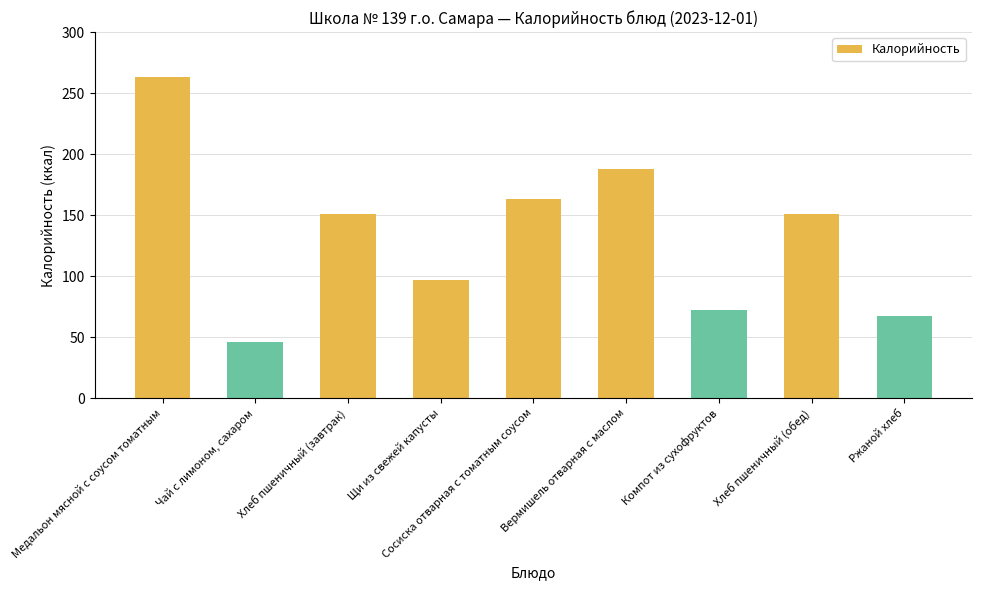

How many data points are less than 151?

4